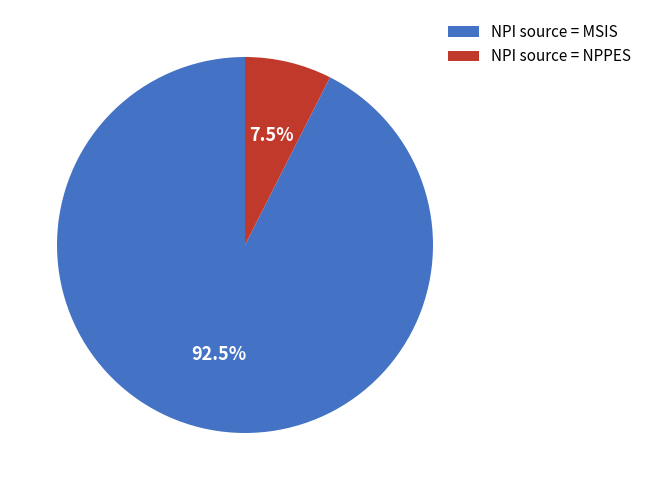

Which category has the biggest portion of the pie?

NPI source = MSIS